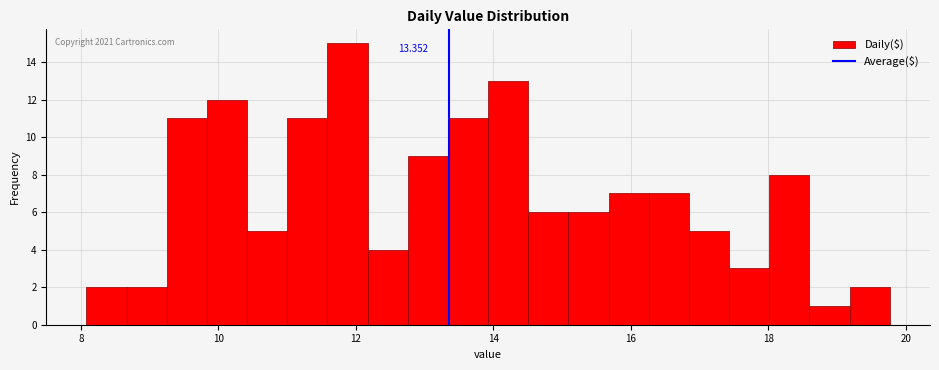

Around what value on the x-axis is the tallest bar? Give the approximate position of its centre, as read against the axis.

11.8